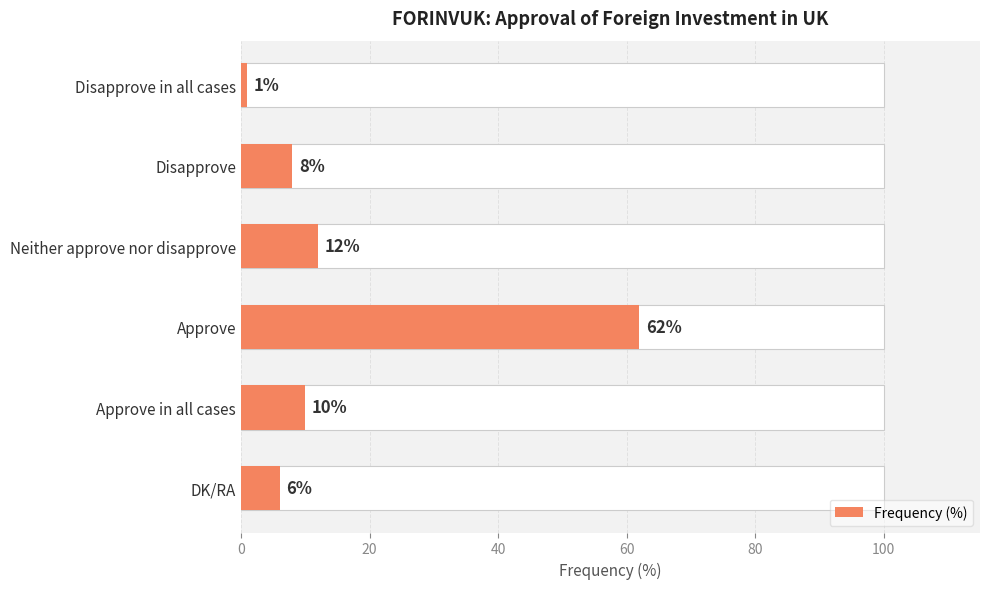

What is the difference between the maximum and minimum values?

61